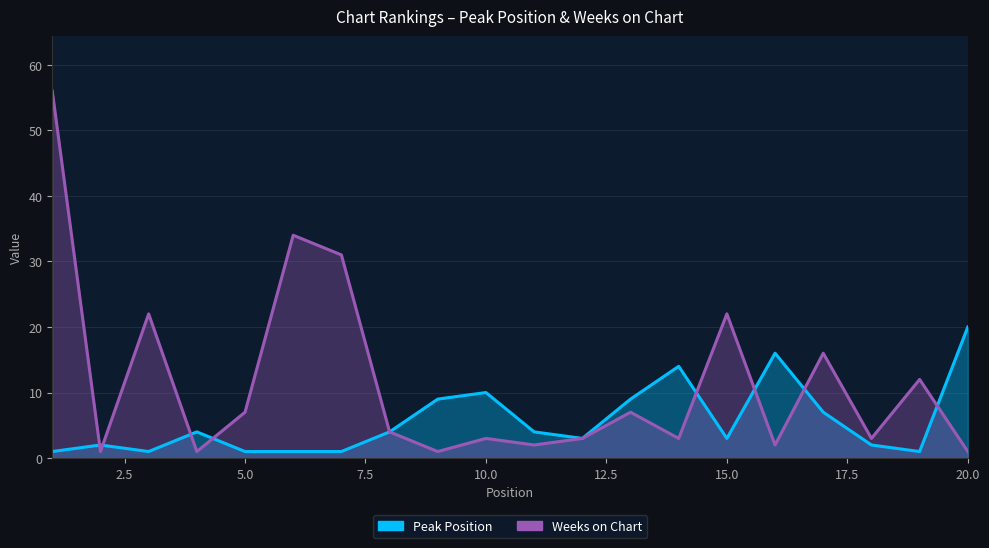

What is the sum of all Weeks on Chart values?

231